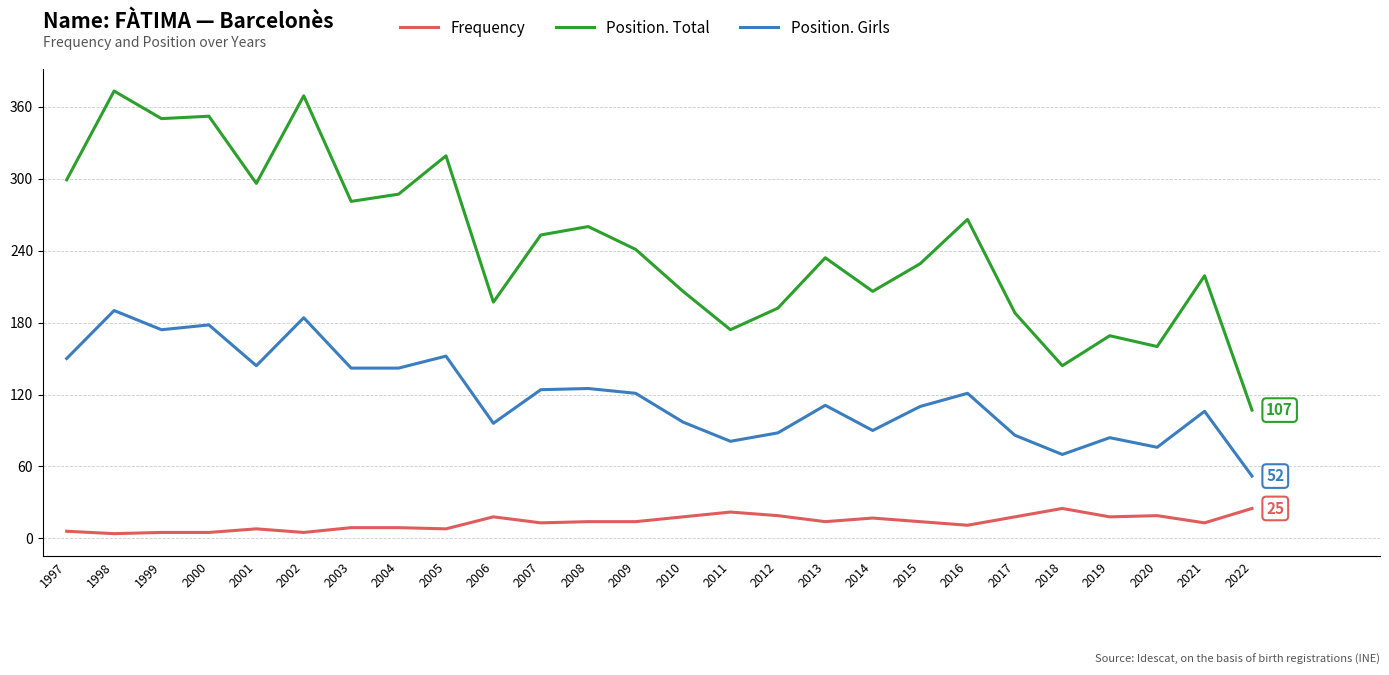

What is the lowest value of the Position. Girls series?

52